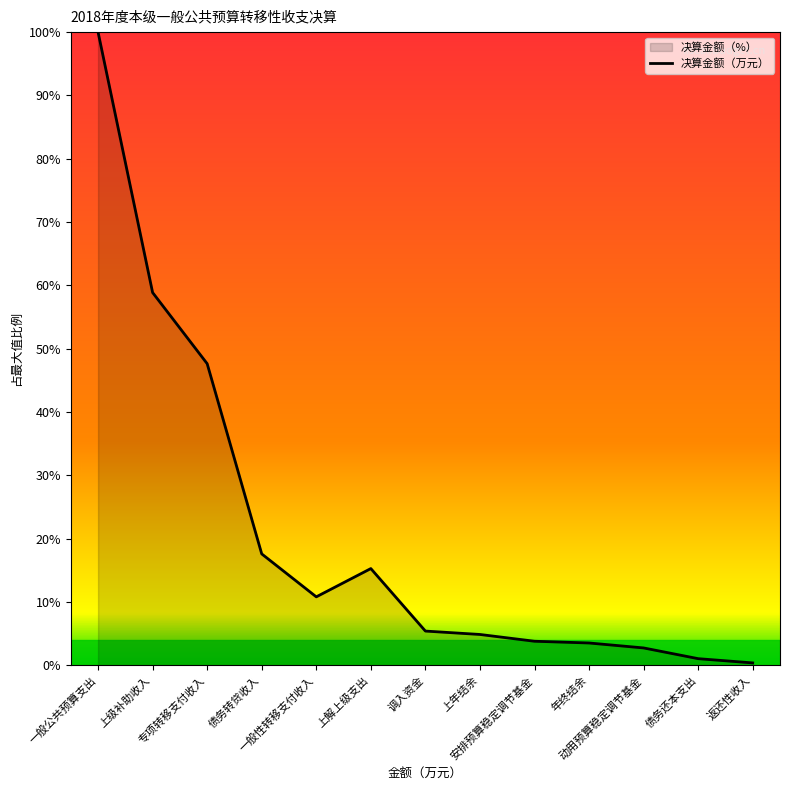

List the labels in order of value, largest first.

一般公共预算支出, 上级补助收入, 专项转移支付收入, 债务转贷收入, 上解上级支出, 一般性转移支付收入, 调入资金, 上年结余, 安排预算稳定调节基金, 年终结余, 动用预算稳定调节基金, 债务还本支出, 返还性收入